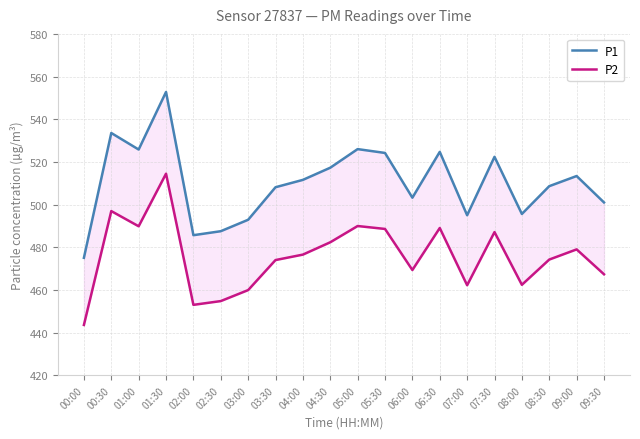

How many lines are shown in the chart?

2